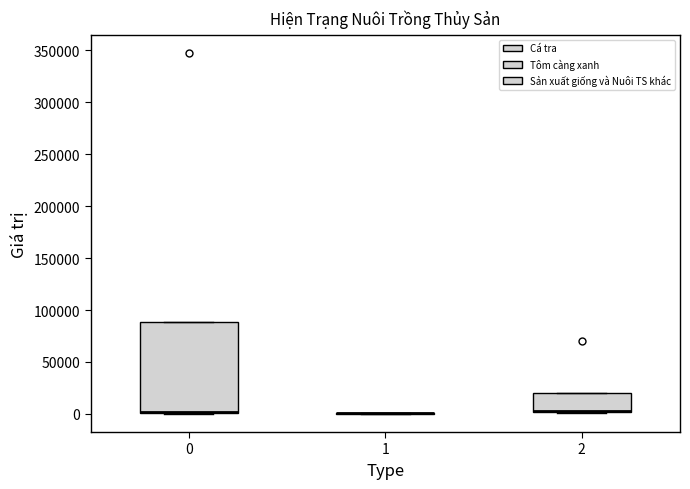

Which box is the tallest, from its lower edge to its upper edge?

0